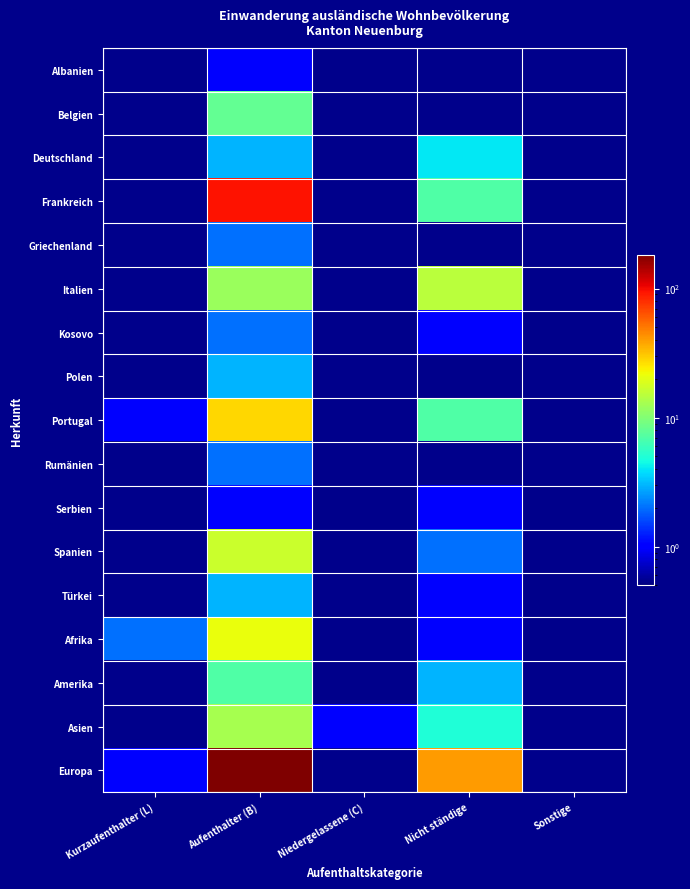

What is the difference between the highest and lowest values at Niedergelassene (C)?

1